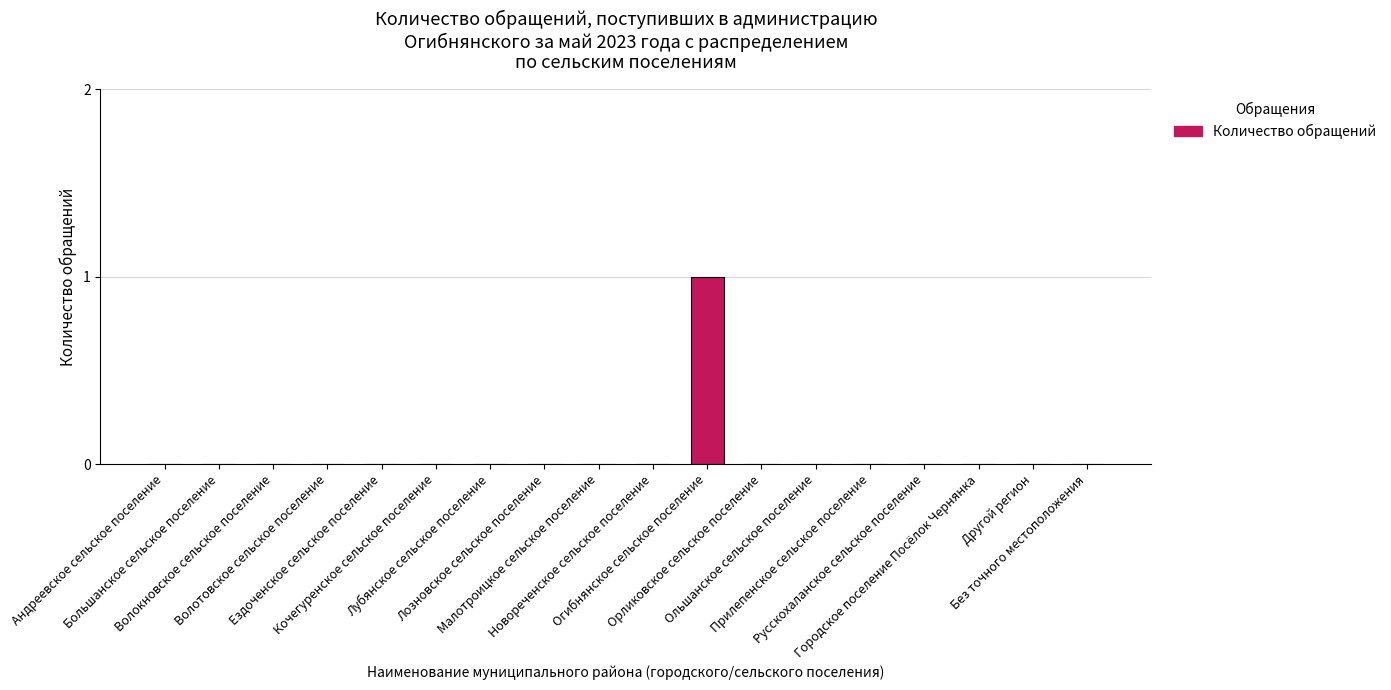

What is the maximum value shown in the chart?

1